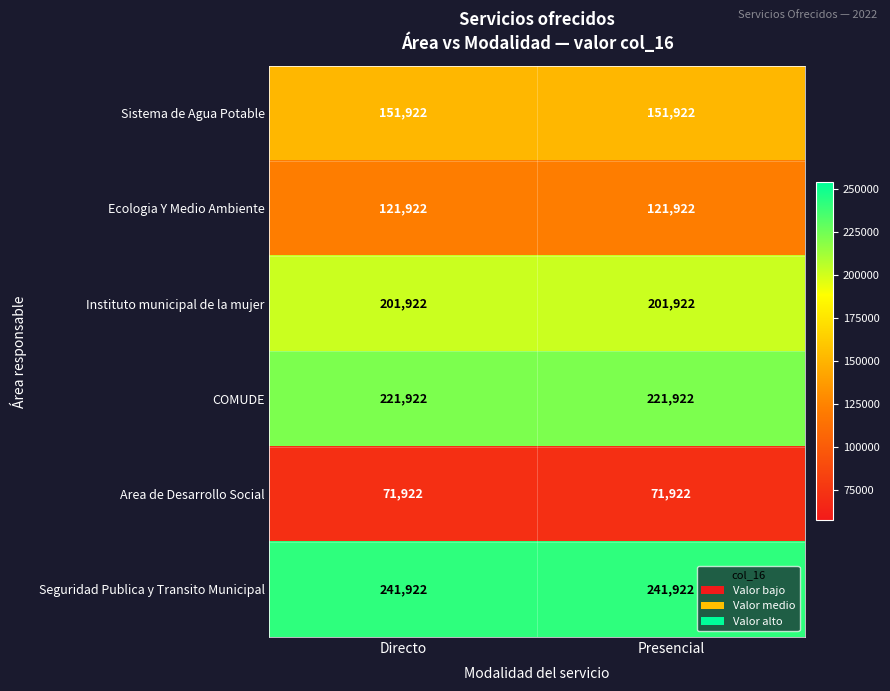

What is the difference between the highest and lowest values at Presencial?

170000